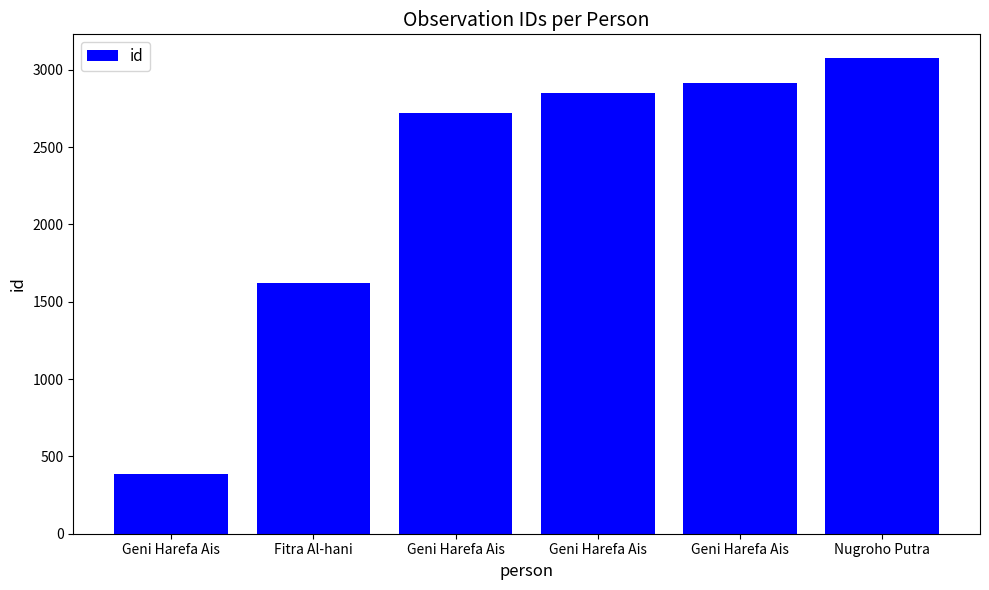

Rank the categories by value from highest to lowest.

Nugroho Putra, Geni Harefa Ais, Geni Harefa Ais, Geni Harefa Ais, Fitra Al-hani, Geni Harefa Ais